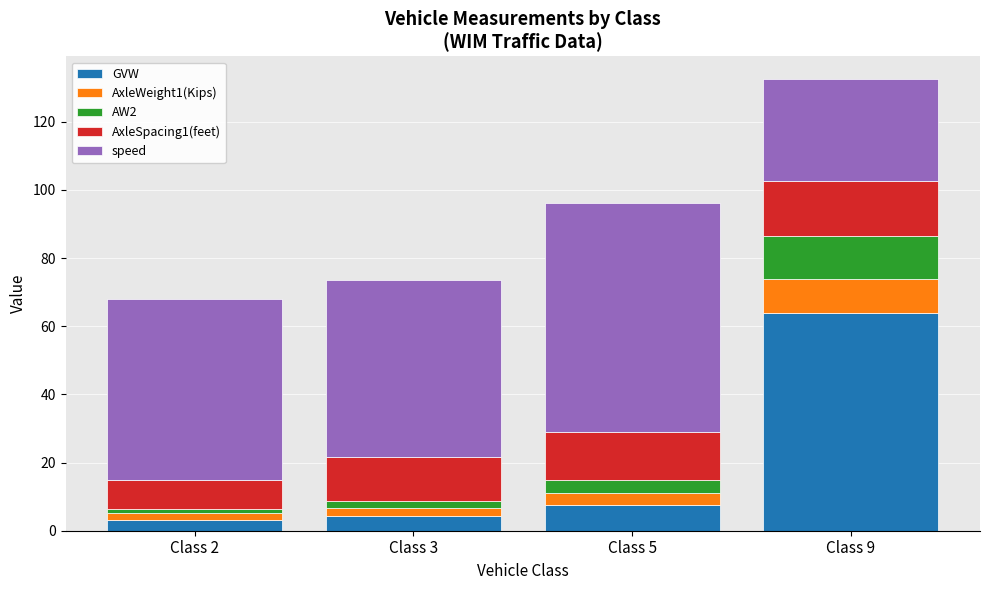

What is the lowest value of the GVW series?

3.2